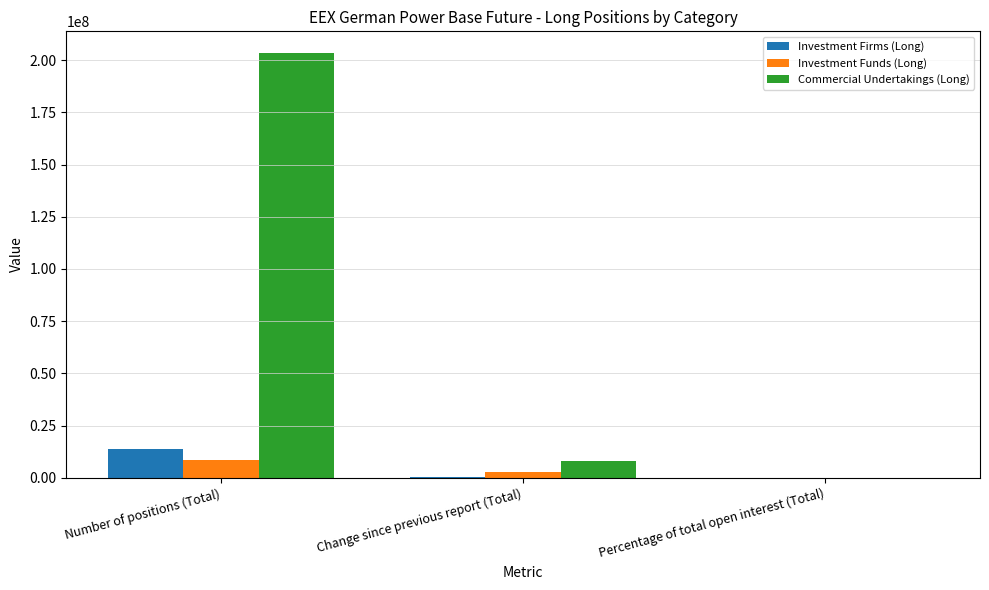

Which series changed the most between Number of positions (Total) and Change since previous report (Total)?

Commercial Undertakings (Long)